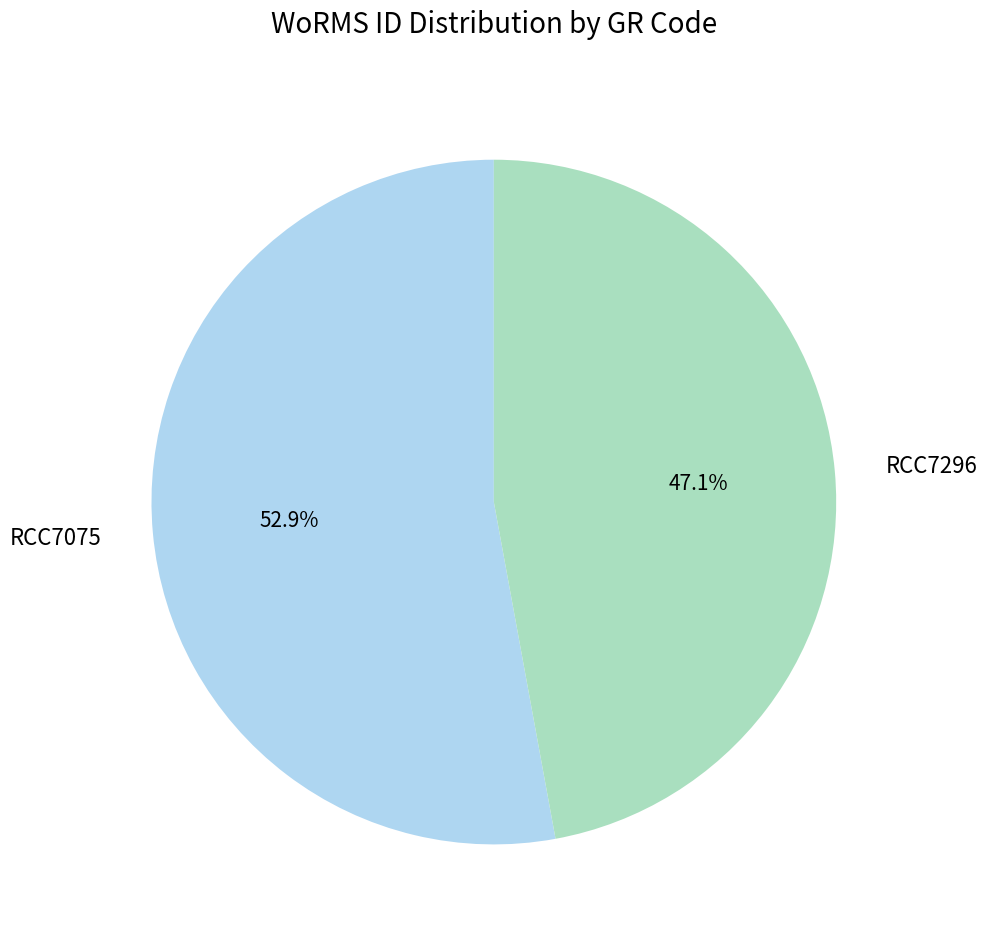

Which category accounts for the majority?

RCC7075